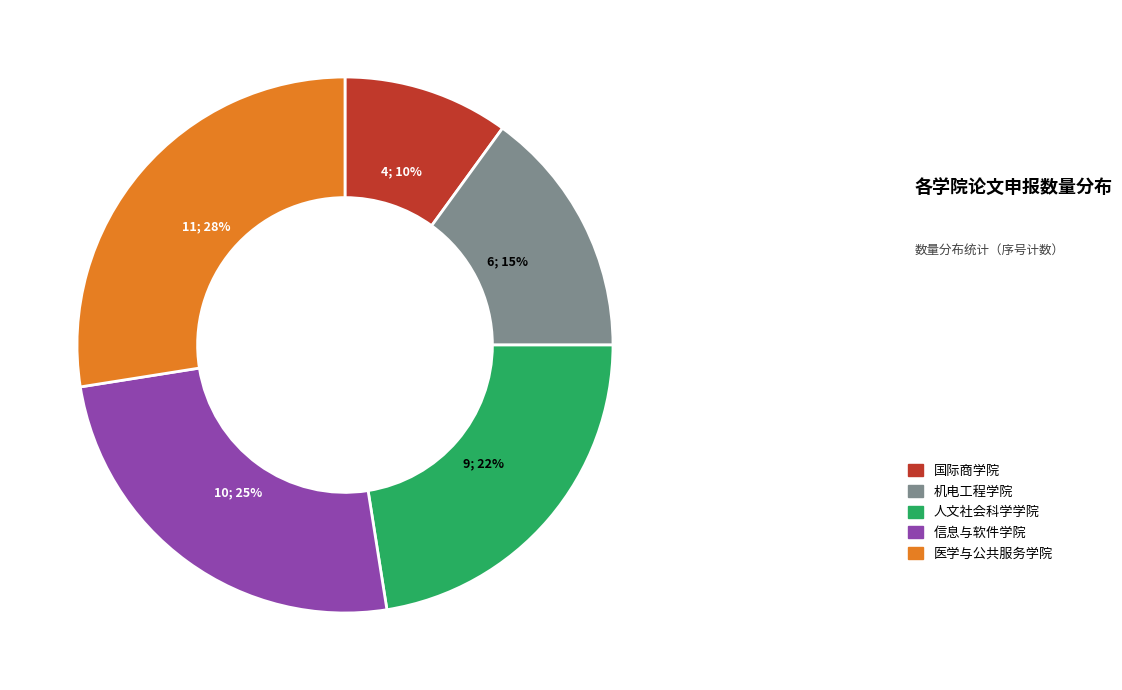

Is there any slice that represents more than half of the pie?

No